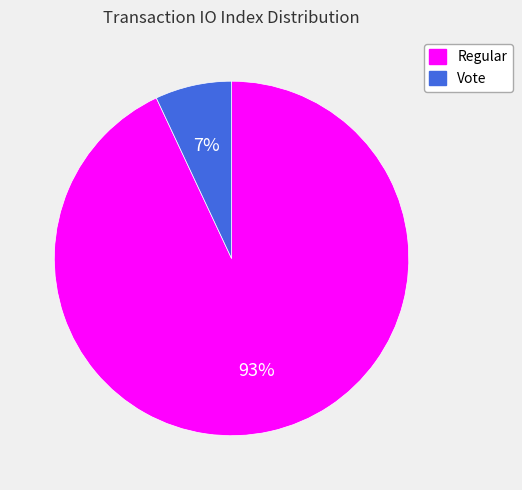

To the nearest percent, what percentage of the pie is Regular?

93%